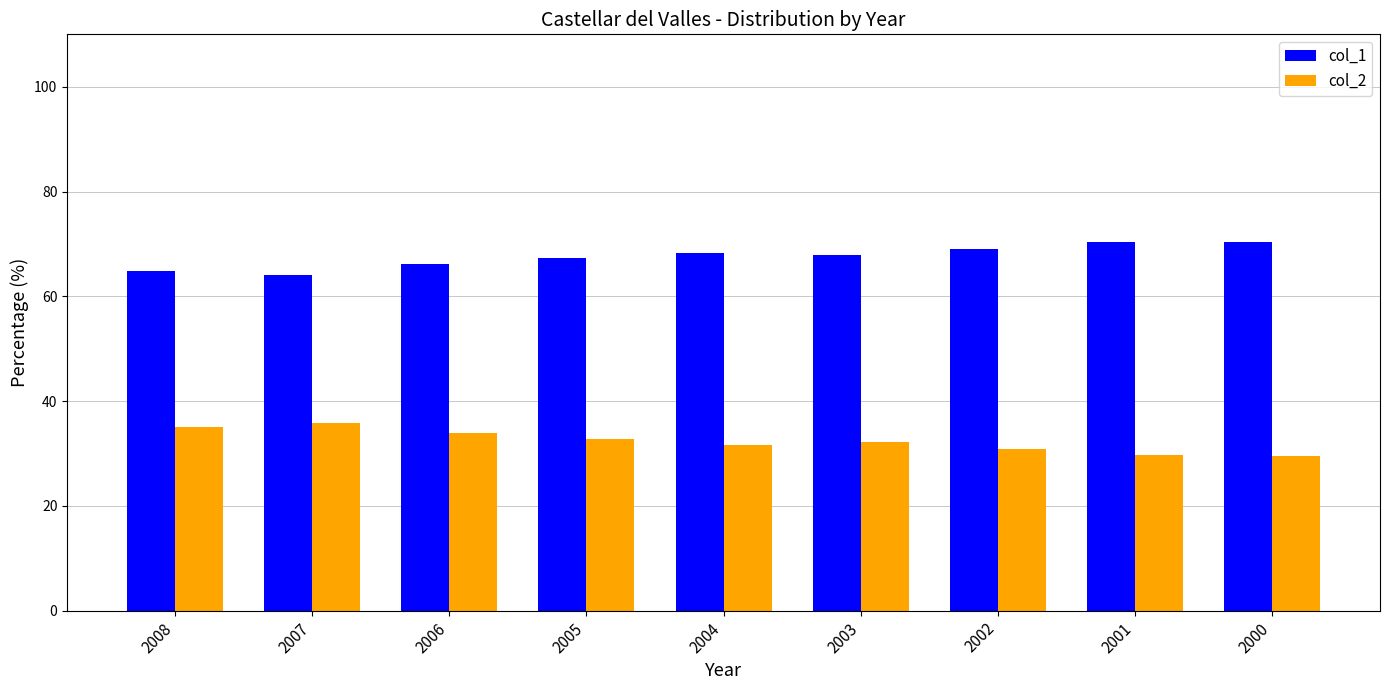

The col_2 series shows 45.1 at 2000. True or false?

False